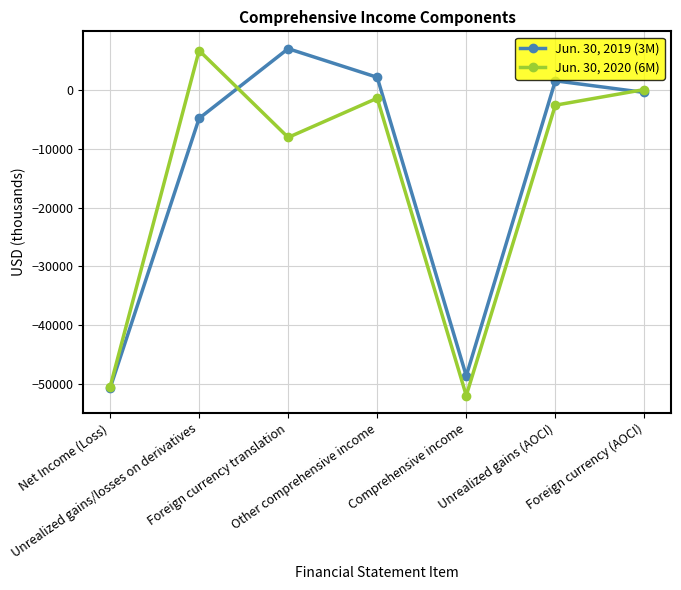

What is the minimum value for Jun. 30, 2019 (3M)?

-50707